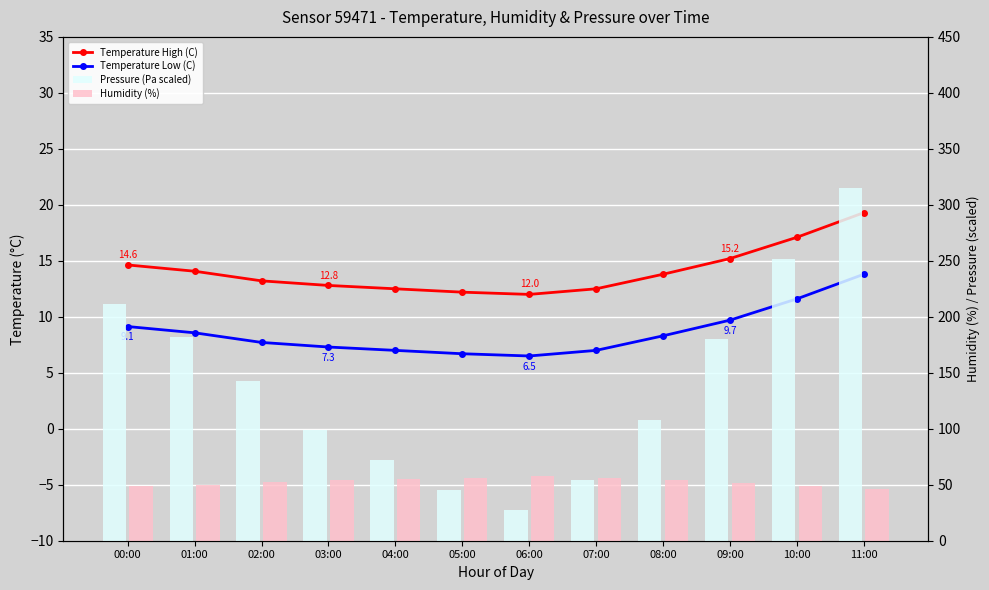

What is the maximum value shown in the chart?

315.0